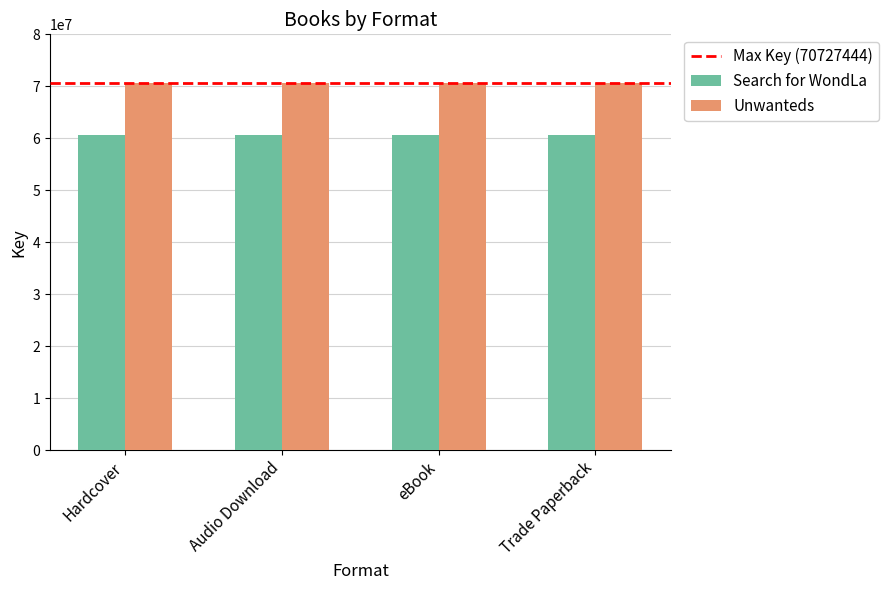

How many series are shown in this chart?

2